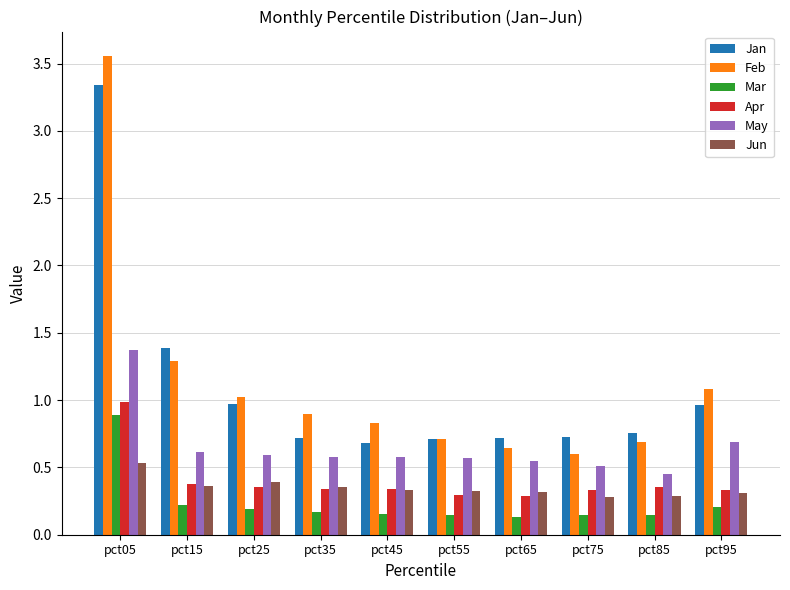

Which series changed the most between pct15 and pct95?

Jan